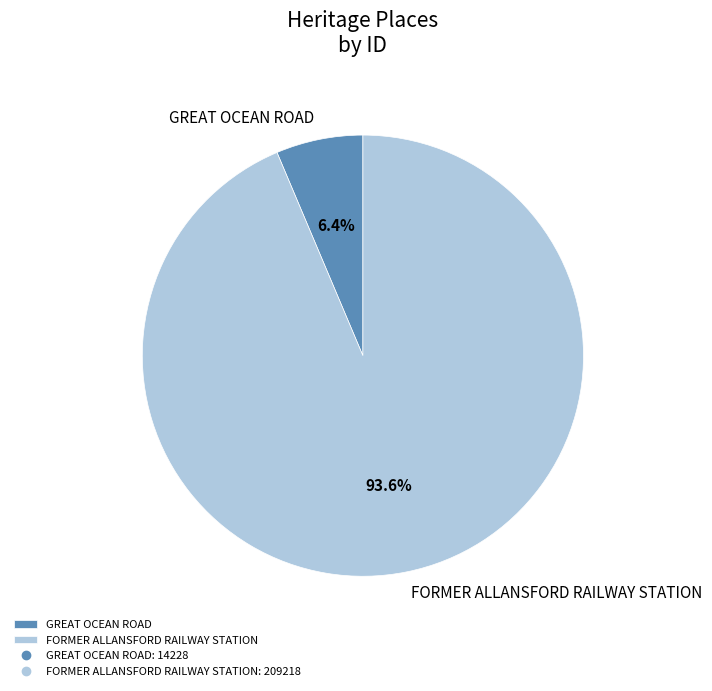

Is there any slice that represents more than half of the pie?

Yes